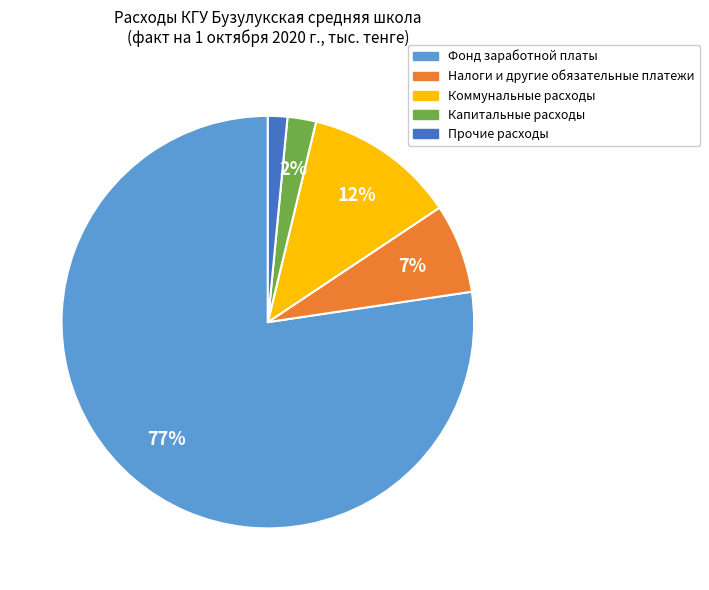

Which category has the biggest portion of the pie?

Фонд заработной платы